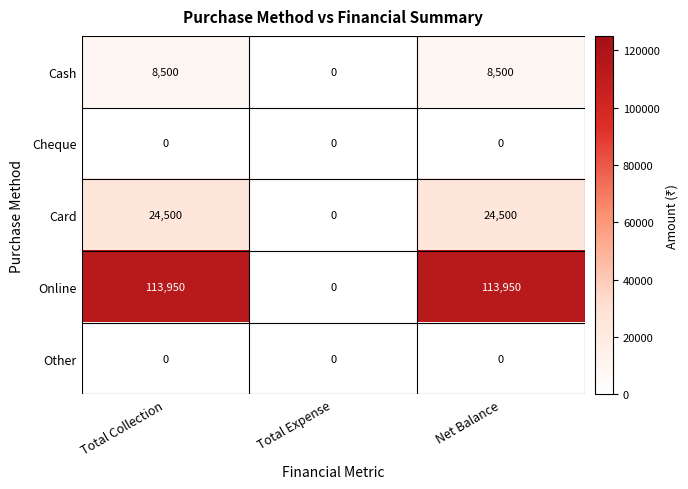

How many categories are shown in the chart?

3